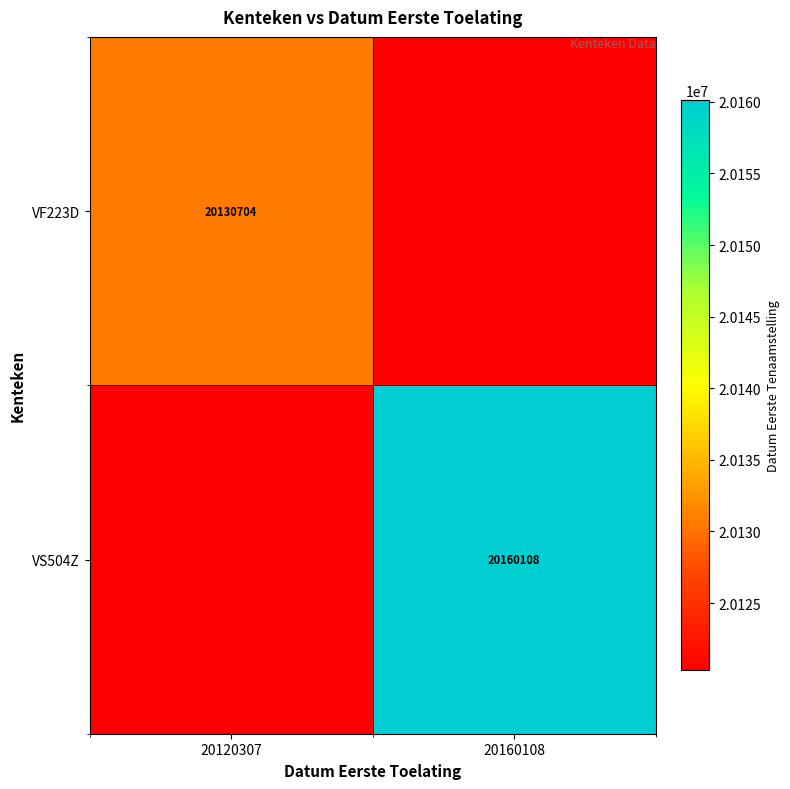

How many series are shown in this chart?

2